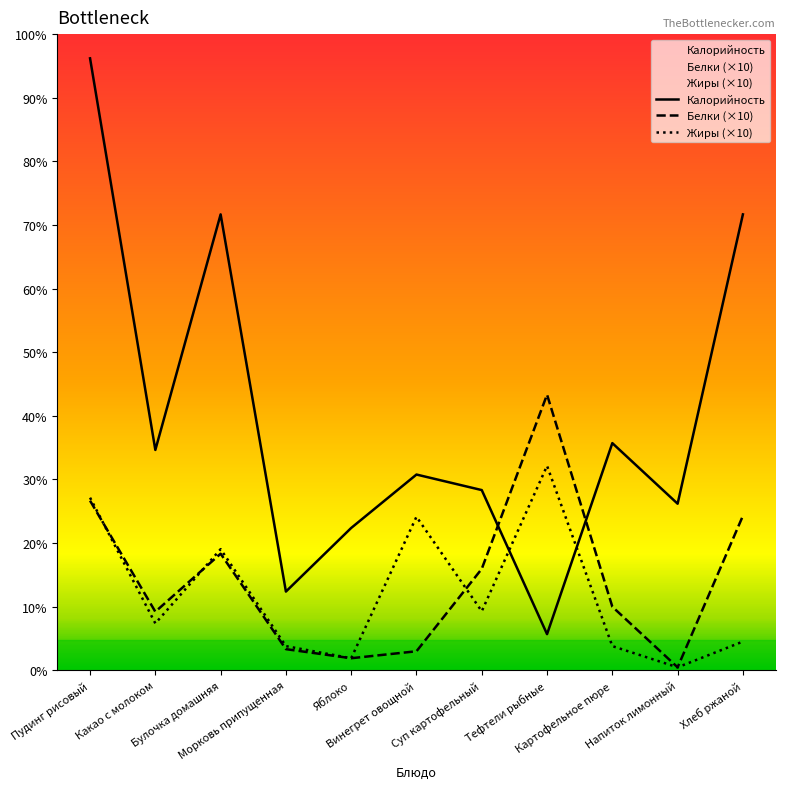

Does the chart display data point markers on the line(s)?

No